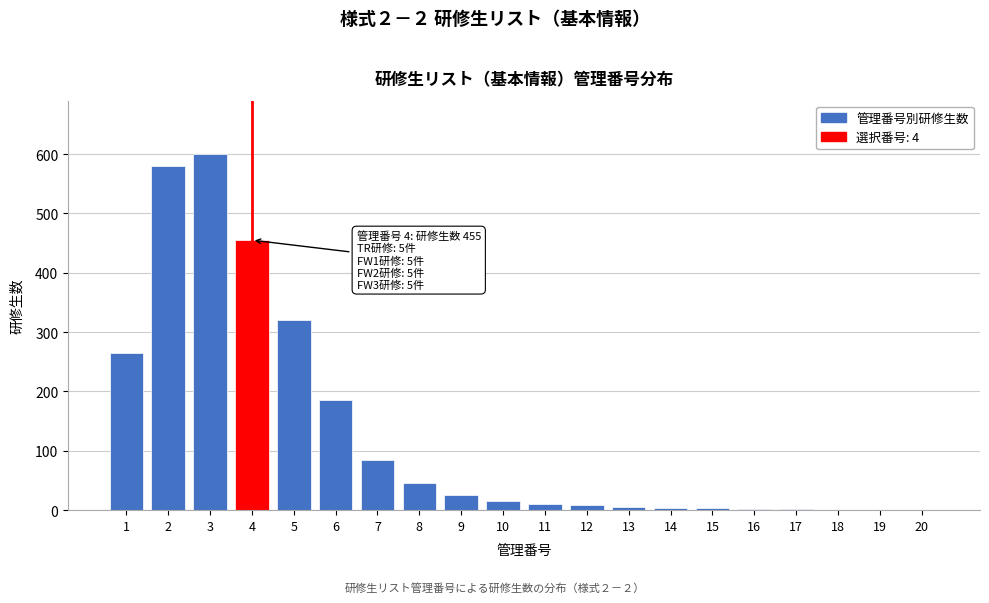

What is the change in value from 3 to 5?

-280